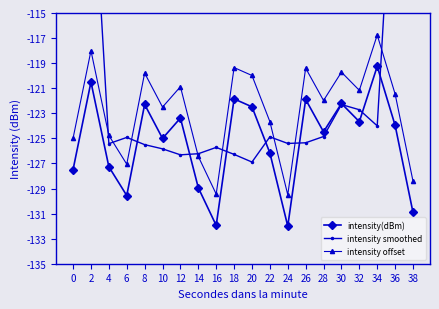

What is the difference between the maximum and minimum values in the intensity offset series?

12.7